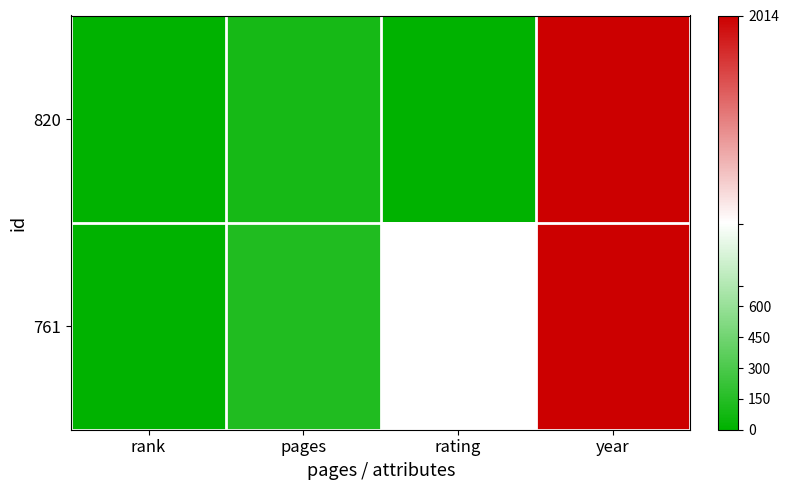

How many values in the 820 series exceed 92?

1